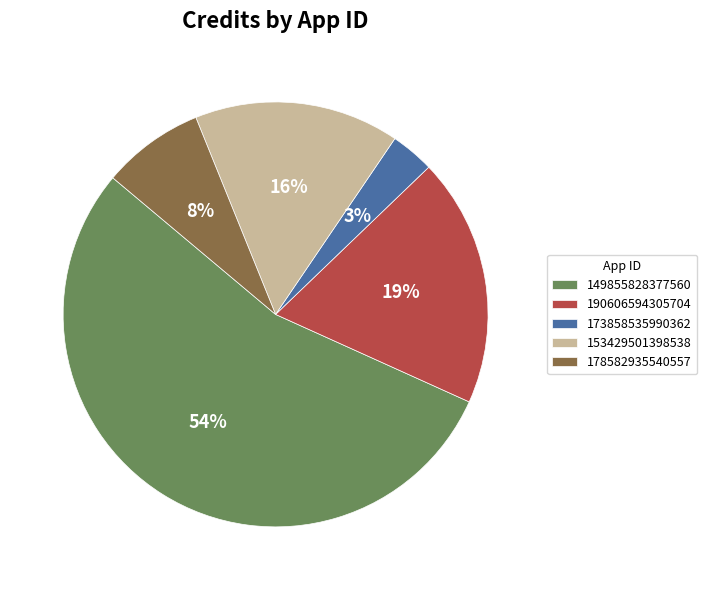

Do 178582935540557 and 190606594305704 together represent more than half of the pie?

No